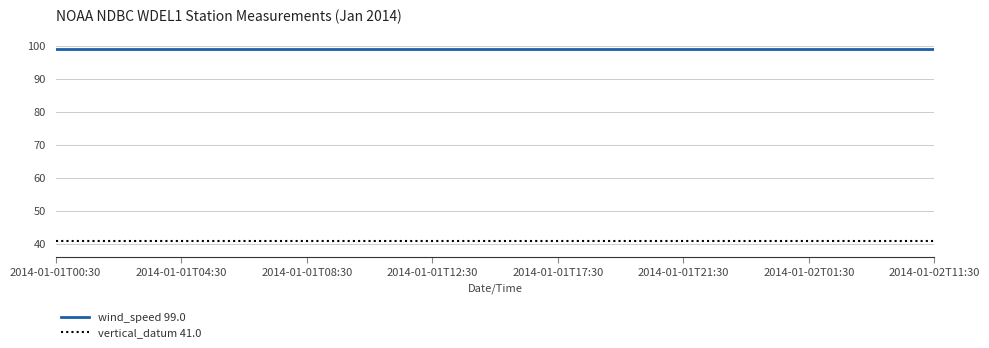

Reading left to right, list all the values displayed in this chart.

wind_speed 99.0: 99	99	99	99	99	99	99	99	99	99	99	99	99	99	99
vertical_datum 41.0: 41	41	41	41	41	41	41	41	41	41	41	41	41	41	41